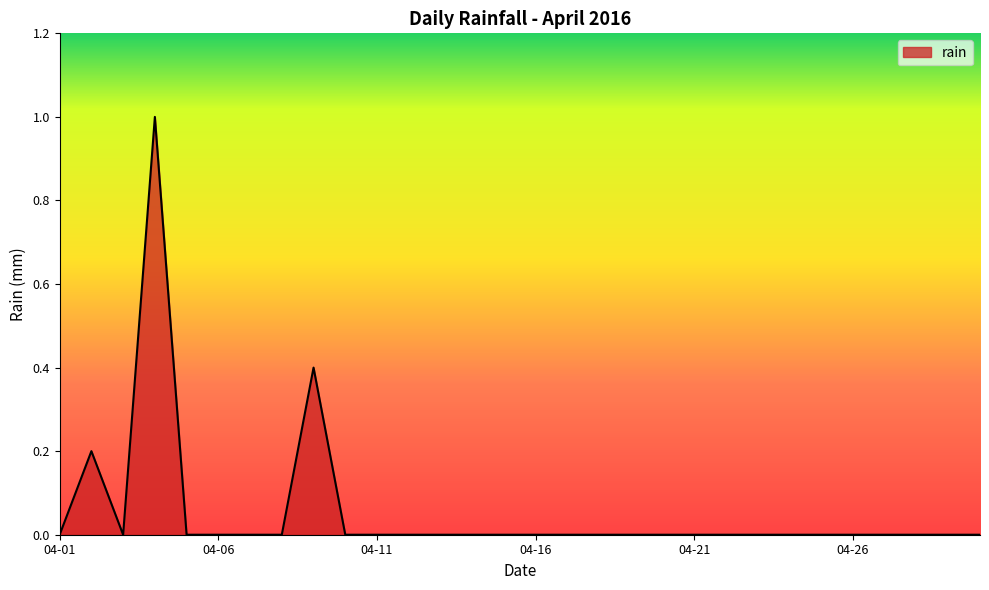

What is the greatest value displayed?

1.0